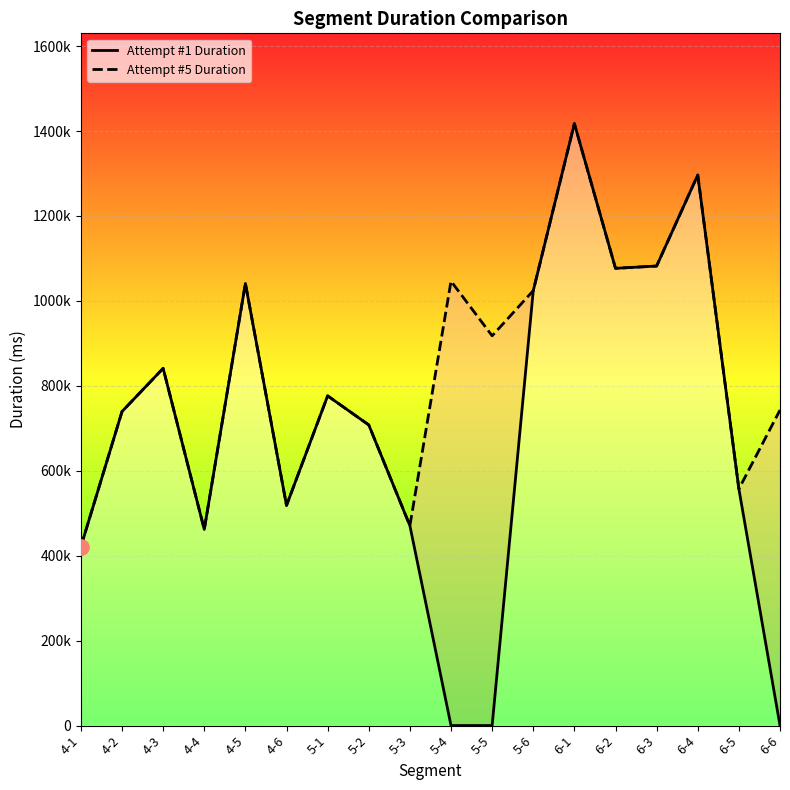

Which series has the largest total across all categories?

Attempt #5 Duration